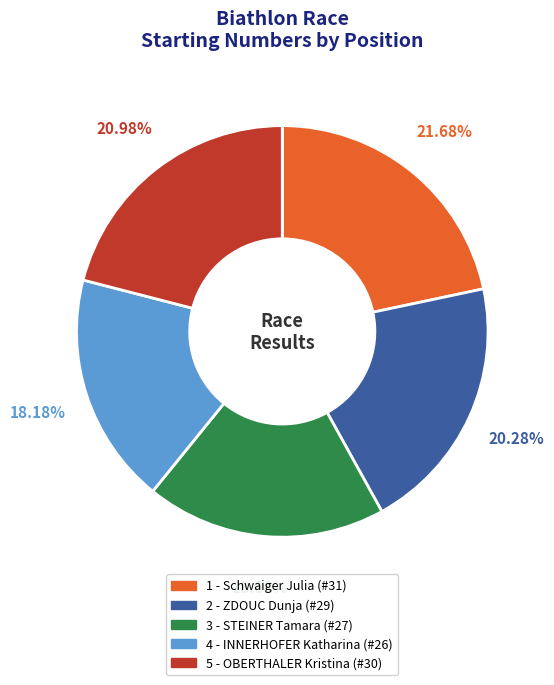

What is the largest slice in the pie chart?

1 - Schwaiger Julia